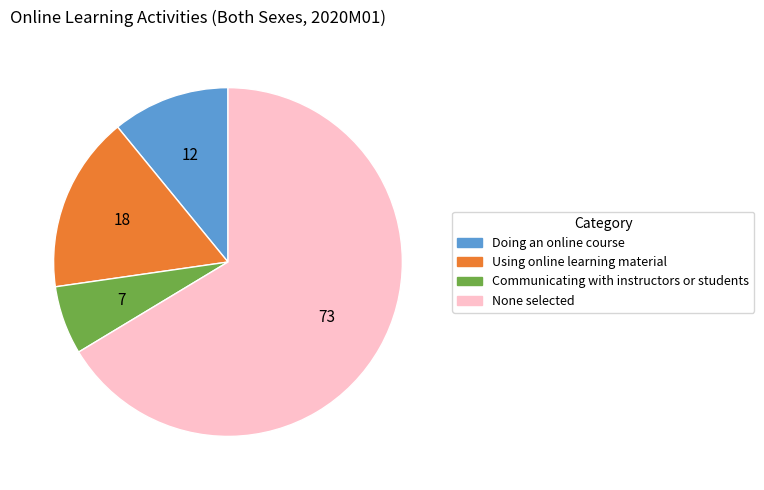

Which category has the smallest portion of the pie?

Communicating with instructors or students